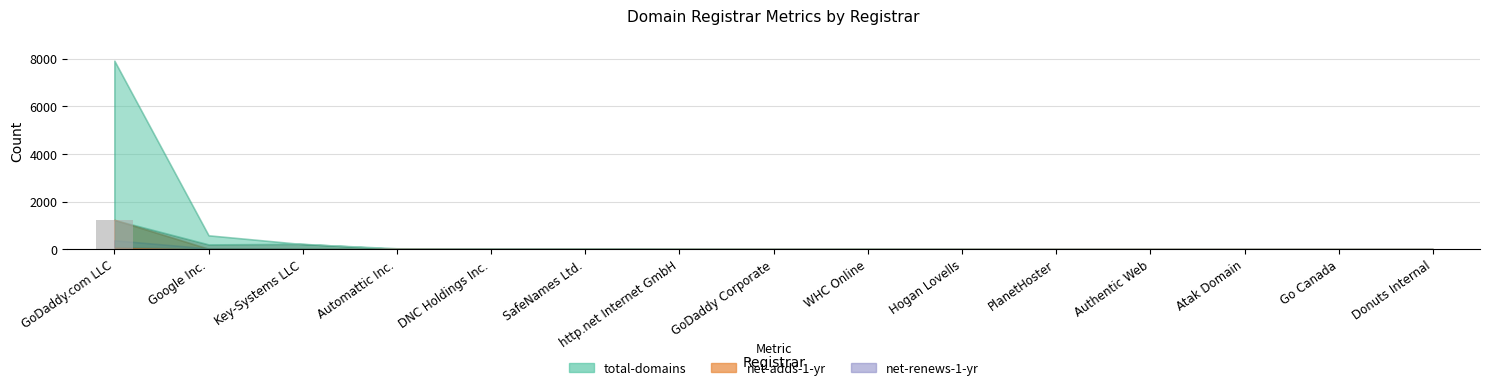

Is it true that the value at WHC Online is 0?

True